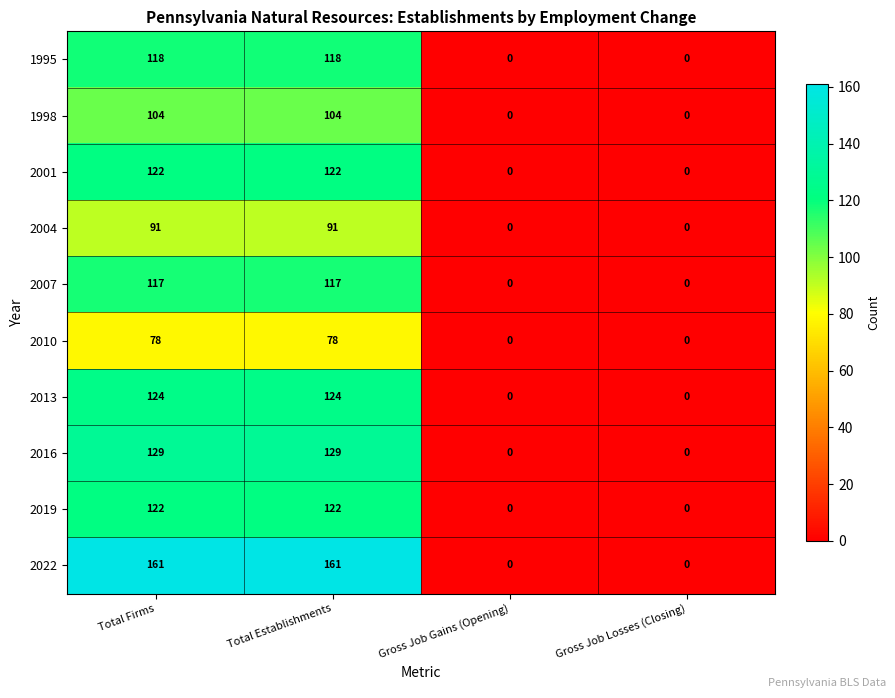

How many data points in 1995 are less than 118?

2